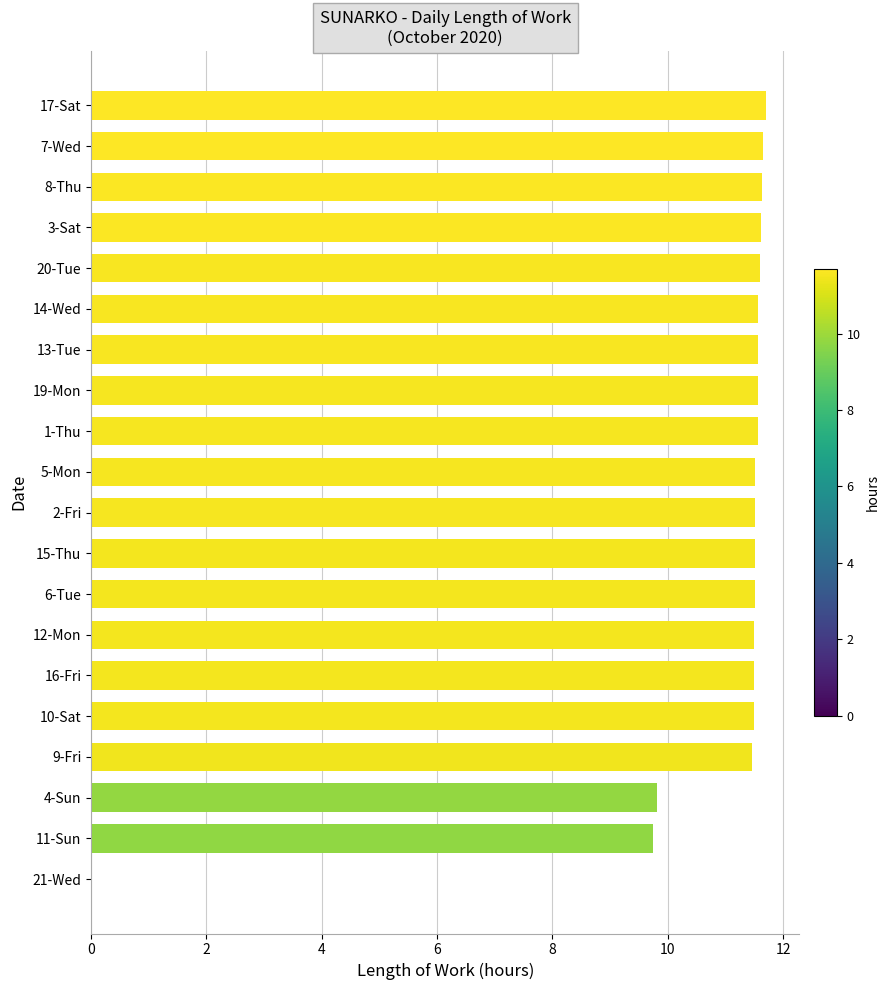

What is the sum of all values?

216.0